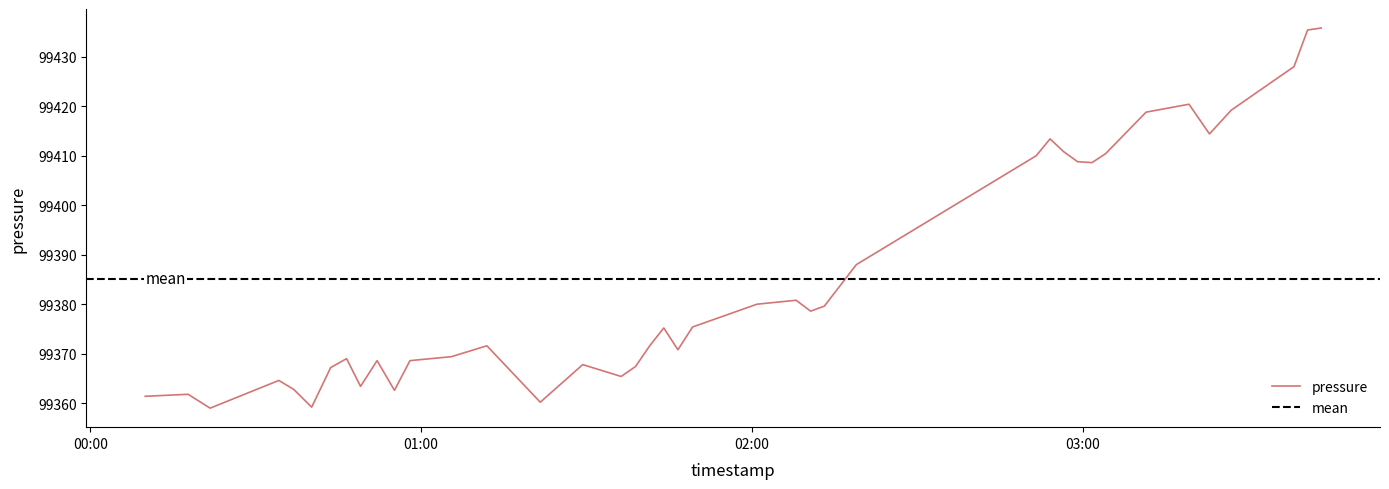

What is the minimum value for pressure?

99359.0